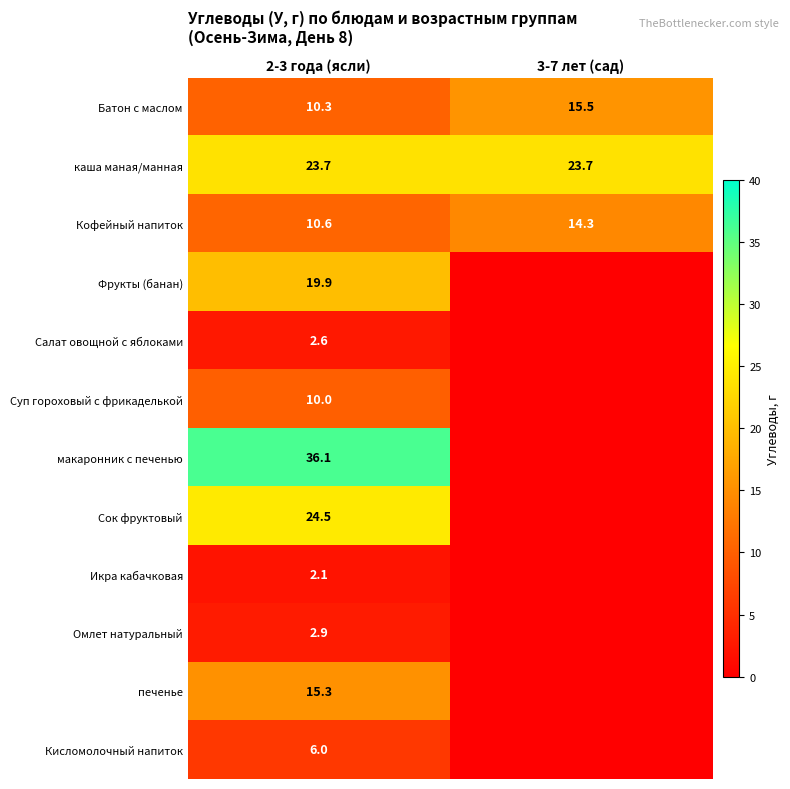

What is the approximate value of Кофейный напиток at 3-7 лет (сад)?

14.3